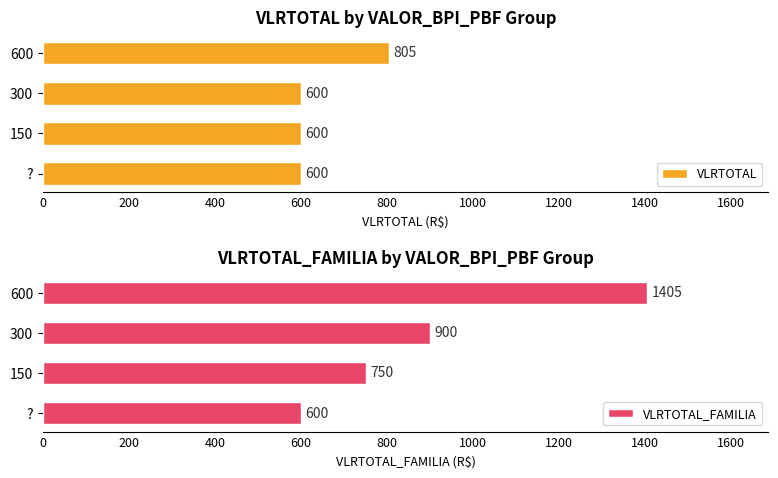

How many VLRTOTAL values are between 600 and 805?

4